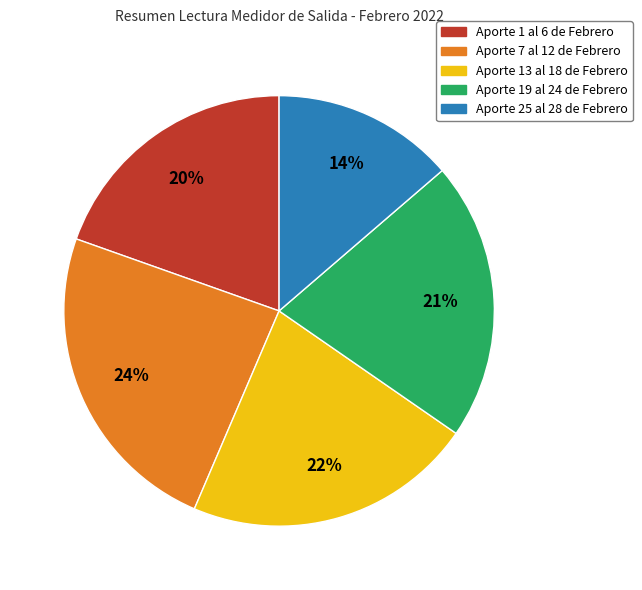

Which slice is the smallest?

Aporte 25 al 28 de Febrero